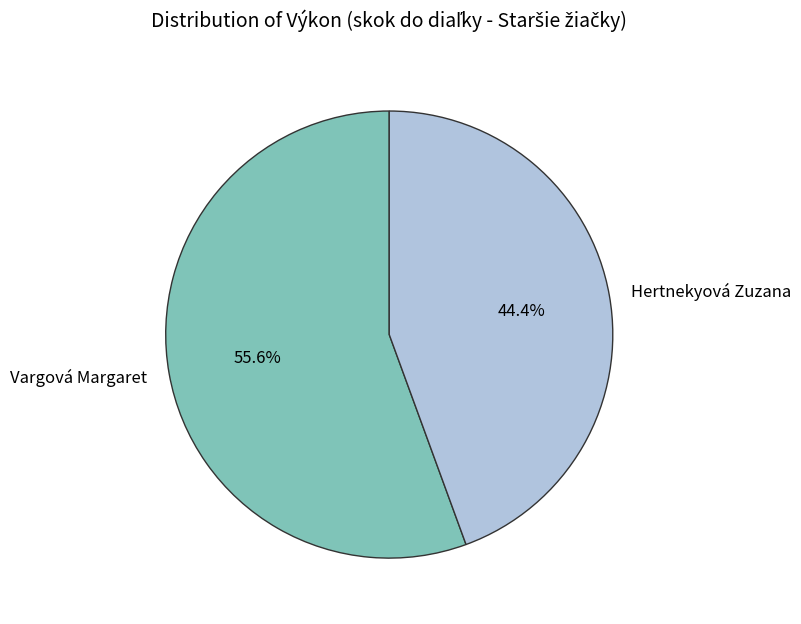

Rank the categories by value from lowest to highest.

Hertnekyová Zuzana, Vargová Margaret